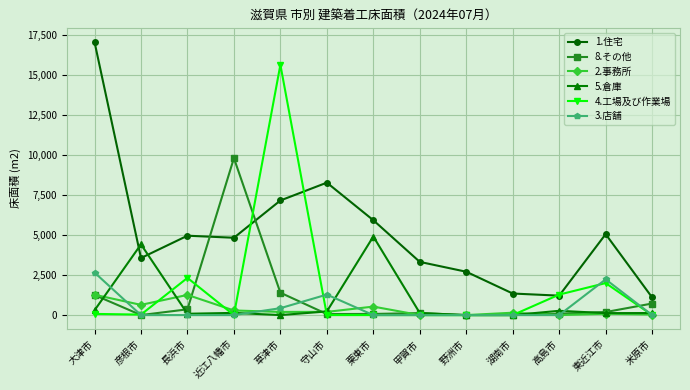

Which category has the highest value across all series?

大津市